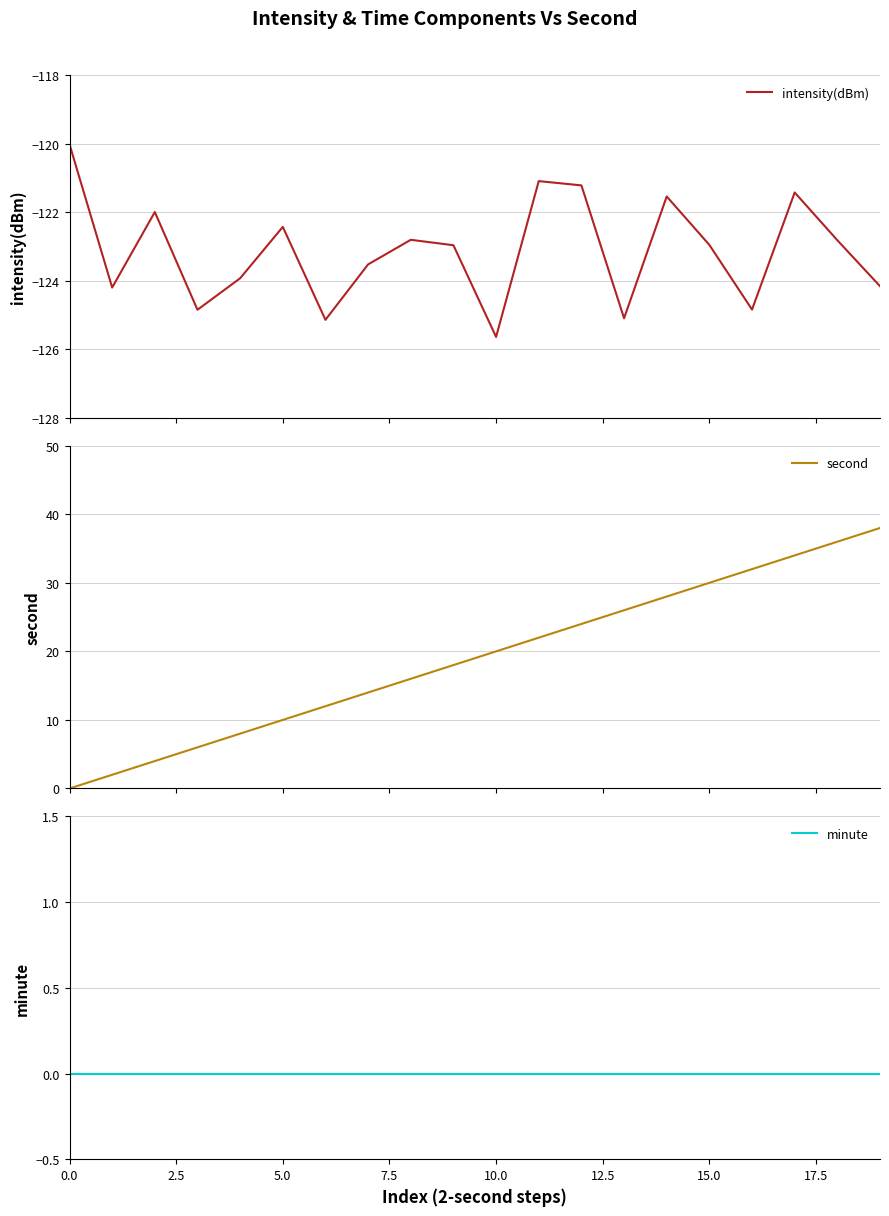

How many lines are shown in the chart?

3